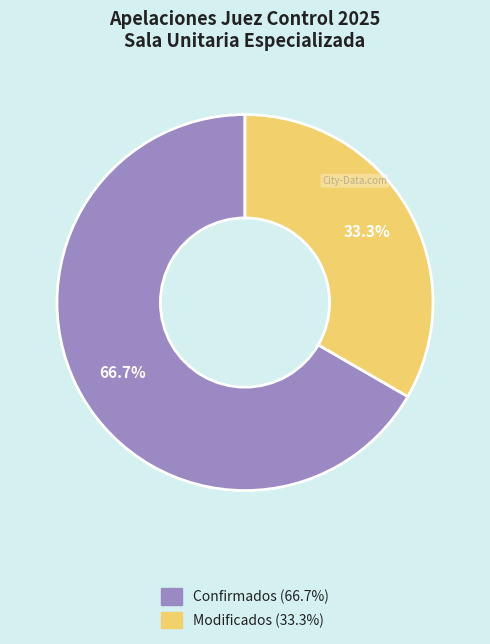

Is there a majority slice in this chart?

Yes